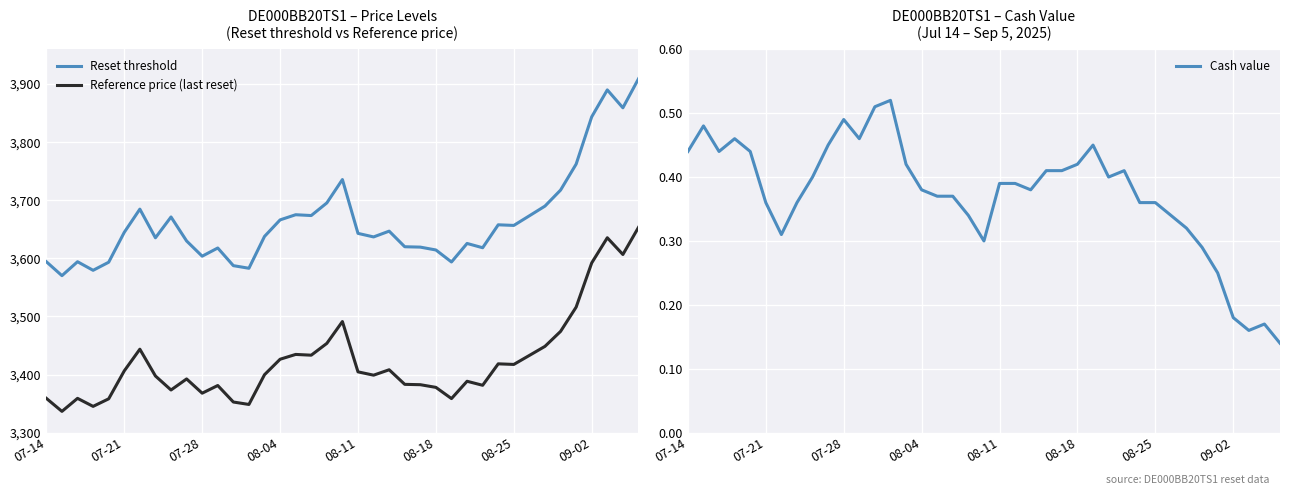

True or false: Reference price (last reset) and Reset threshold cross at least once.

False